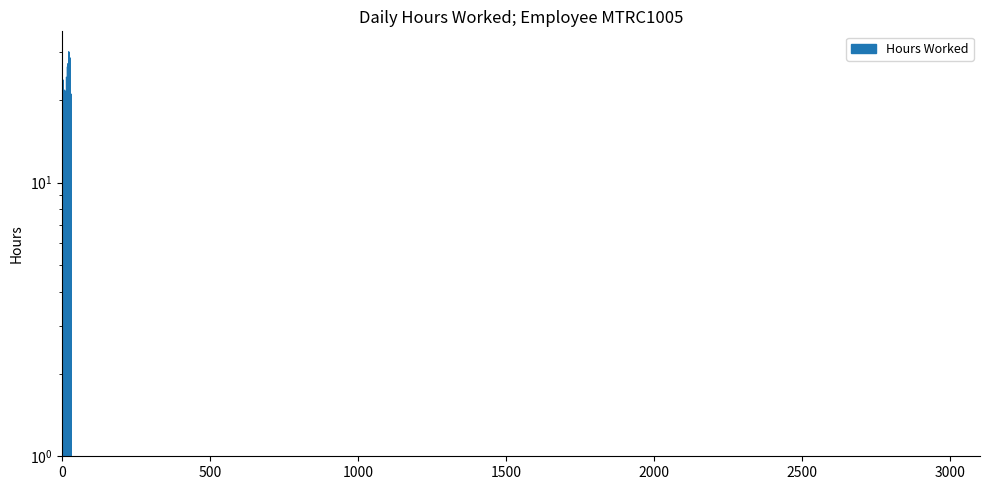

The value at 31-Wed is 14.0. True or false?

True